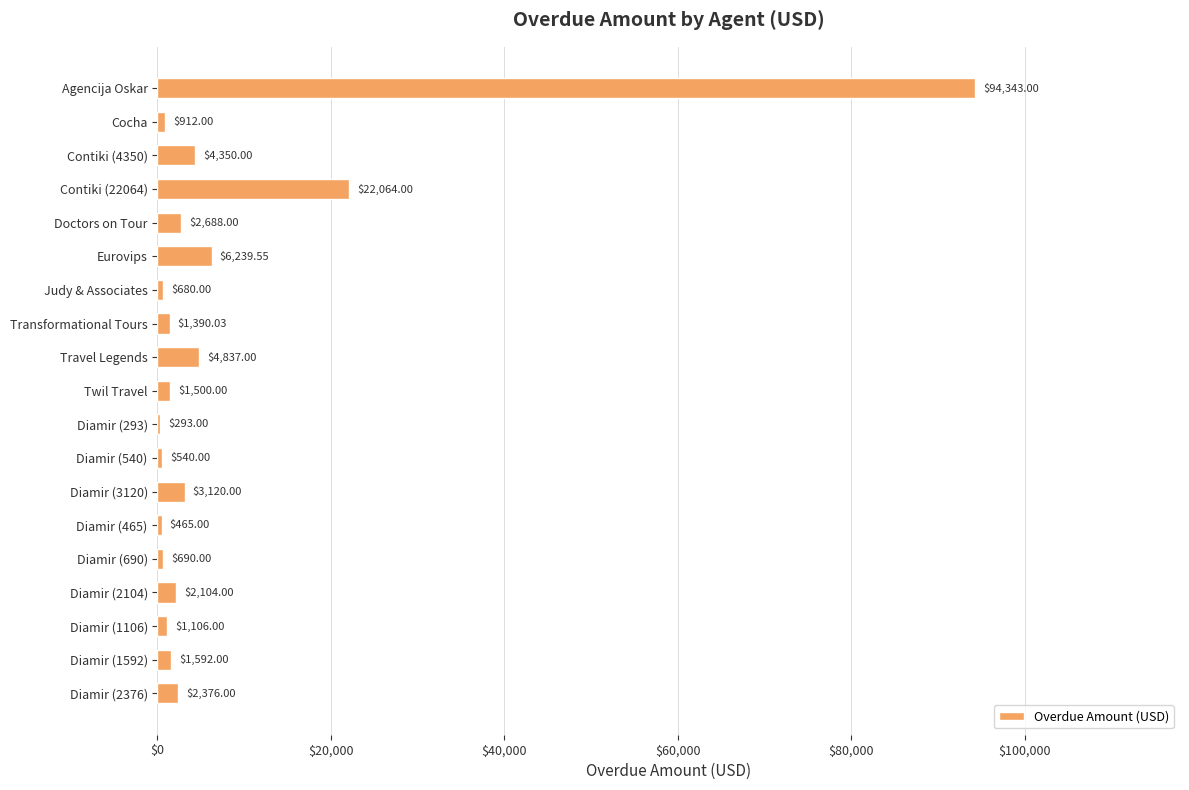

Where is the data nearest to the value 47318?

Contiki (22064)